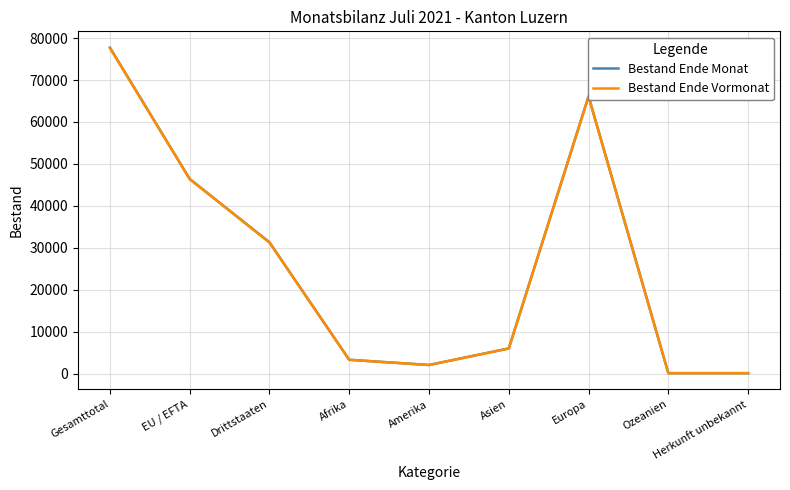

Between EU / EFTA and Ozeanien, which series saw the biggest shift?

Bestand Ende Monat